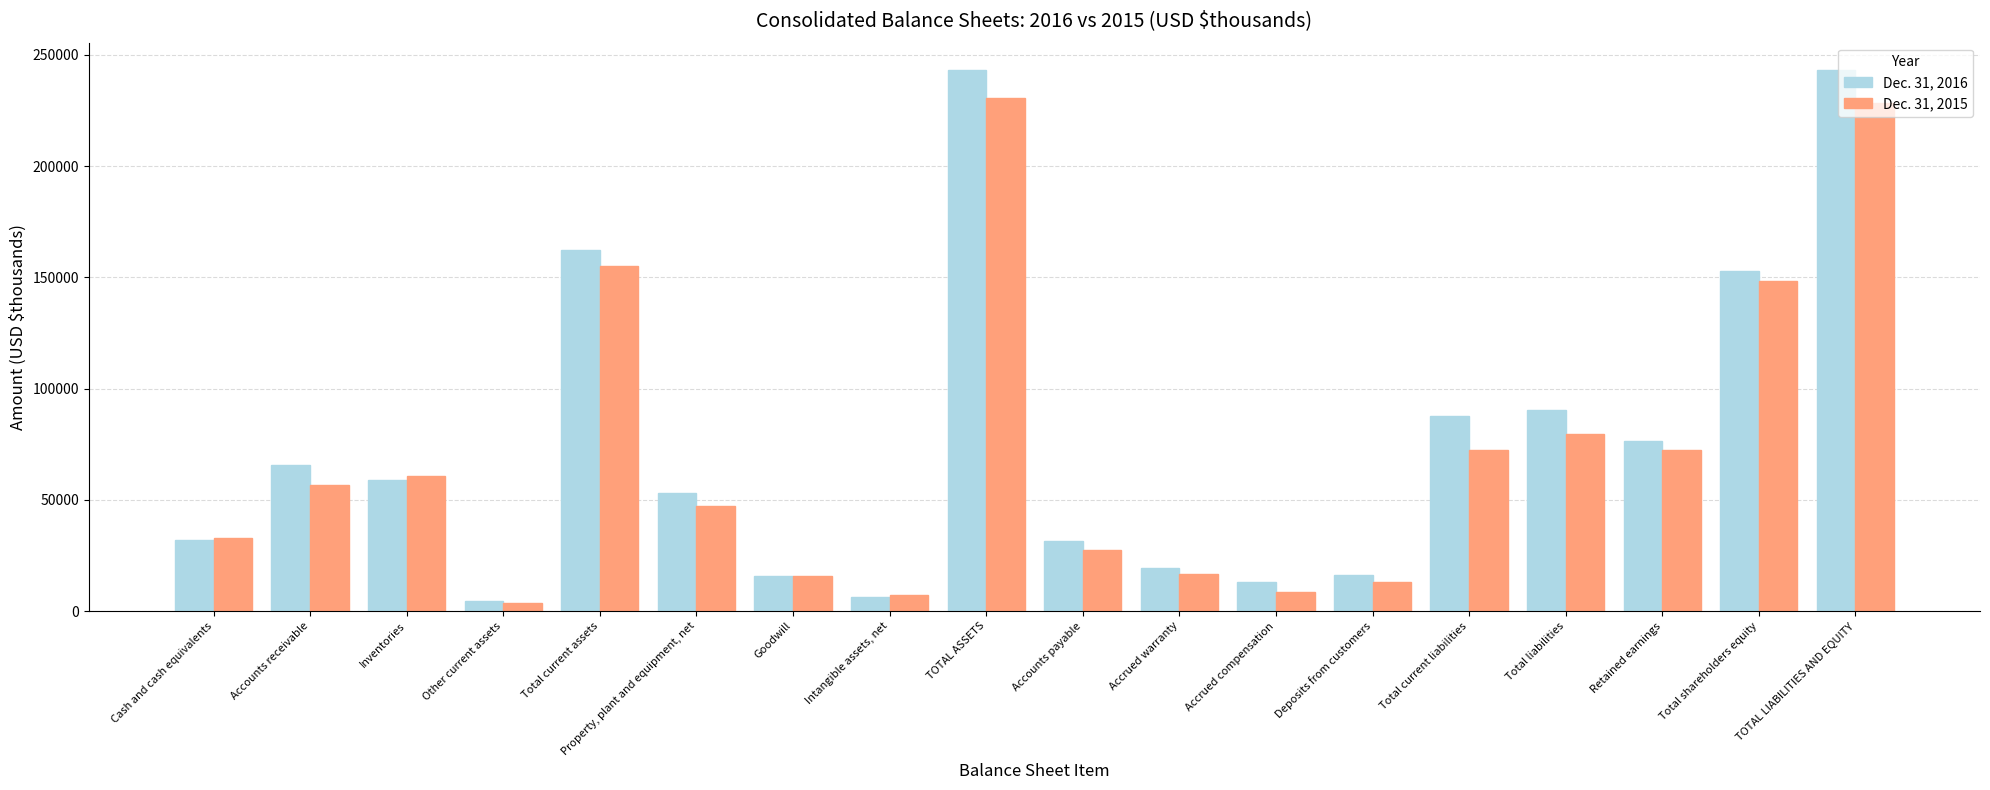

What is the label of the 12th bar from the right?

Goodwill